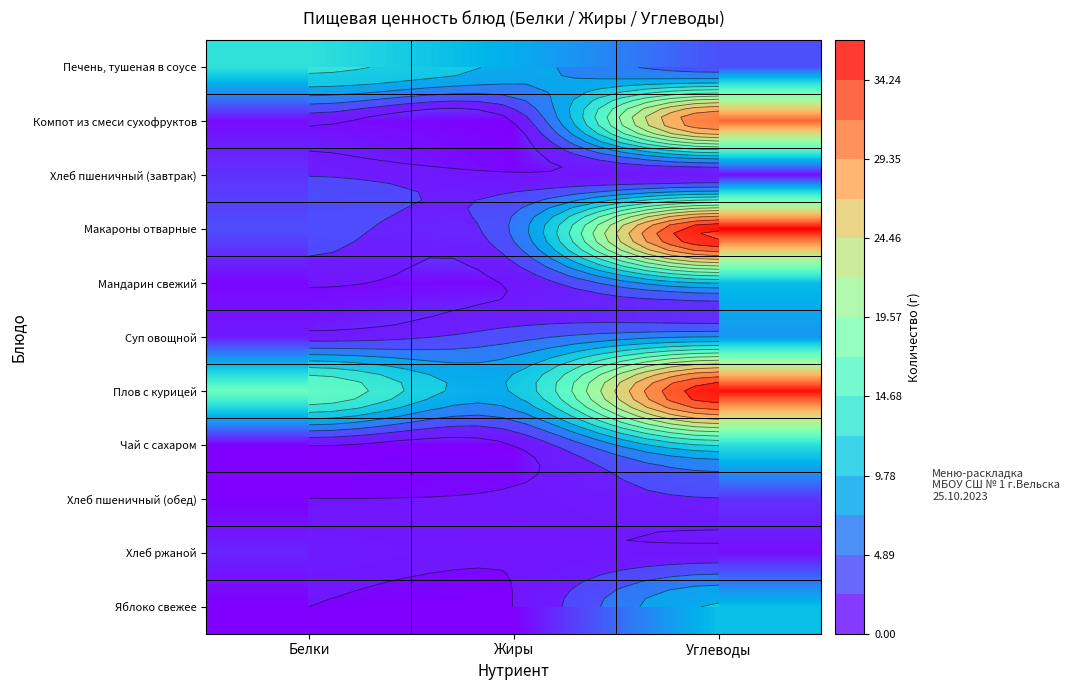

How many values in Яблоко свежее are above zero?

1